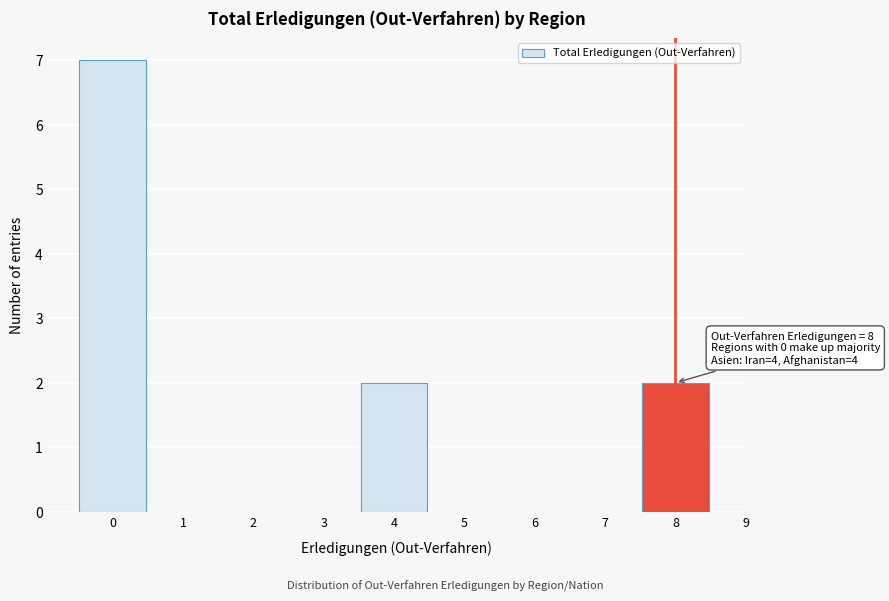

Over which range of the x-axis is the bar tallest?

-0.5 to 0.5